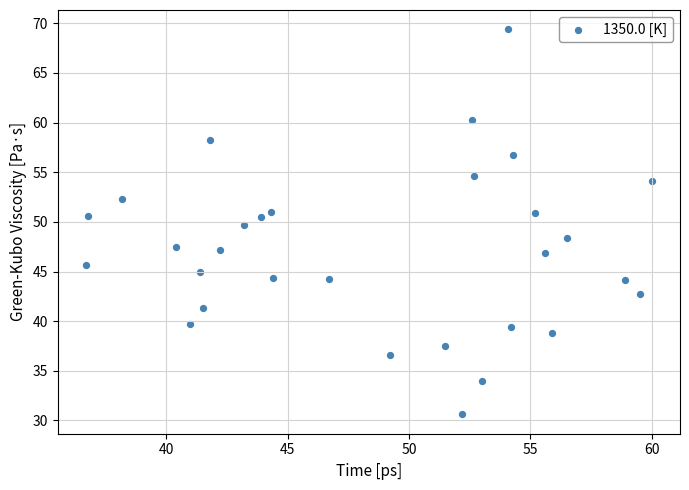

What is the range of X values (max minus min)?

23.3